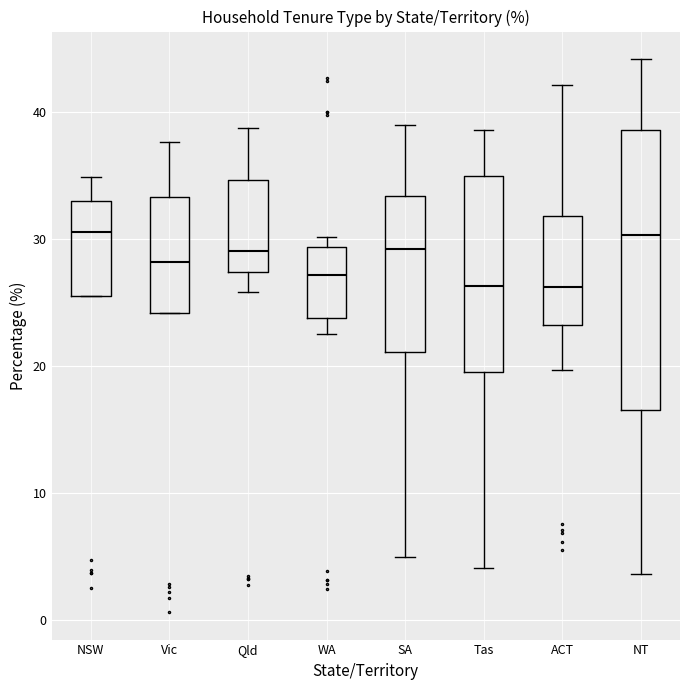

Reading left to right, transcribe this box plot: for each box, give where its median line is, the range the box spans, and where its two whiskers end, as read against the y-axis. The values are not printed on the chart, so give them approximately, as read against the axis.

NSW: median 31, box 26 to 33, whiskers 26 to 35
Vic: median 28, box 24 to 33, whiskers 24 to 38
Qld: median 29, box 27 to 35, whiskers 26 to 39
WA: median 27, box 24 to 29, whiskers 23 to 30
SA: median 29, box 21 to 33, whiskers 5 to 39
Tas: median 26, box 20 to 35, whiskers 4 to 39
ACT: median 26, box 23 to 32, whiskers 20 to 42
NT: median 30, box 17 to 39, whiskers 4 to 44